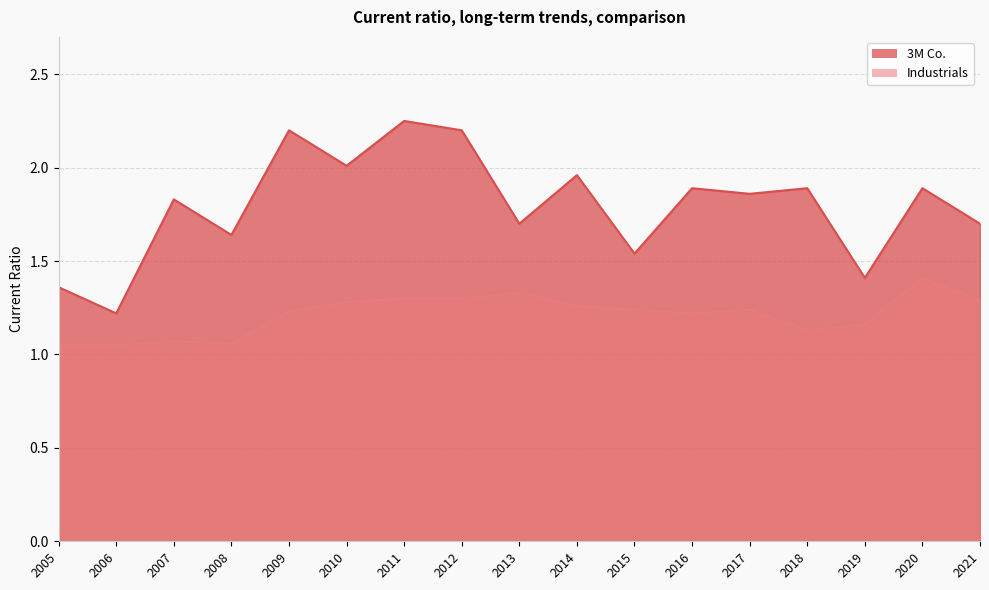

Is it true that 3M Co. equals 1.6 at 2008?

True